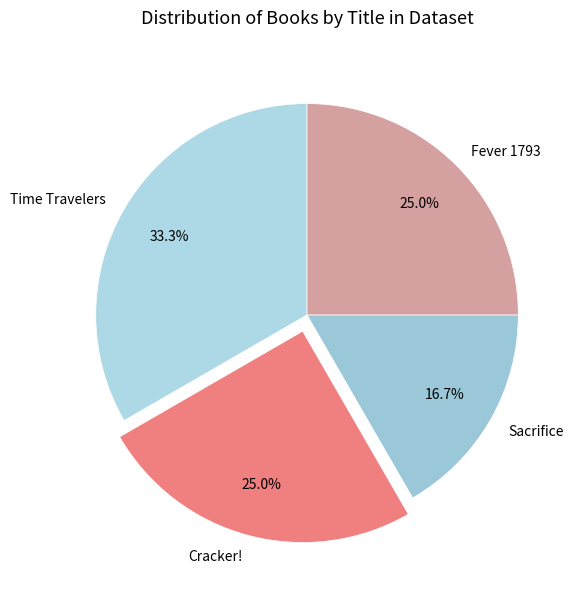

Which category has the biggest portion of the pie?

Time Travelers